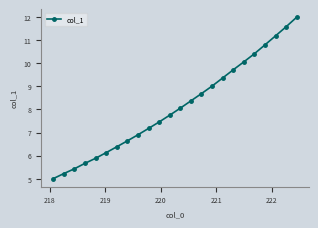

True or false: the data has more than 2 interior local peaks.

False